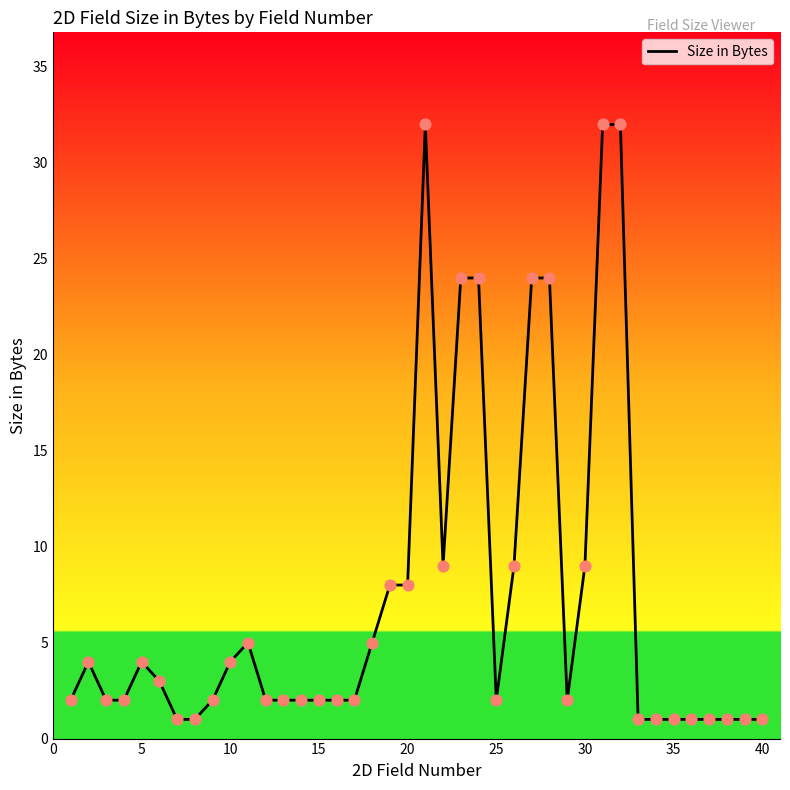

What is the difference between the maximum and minimum values?

31